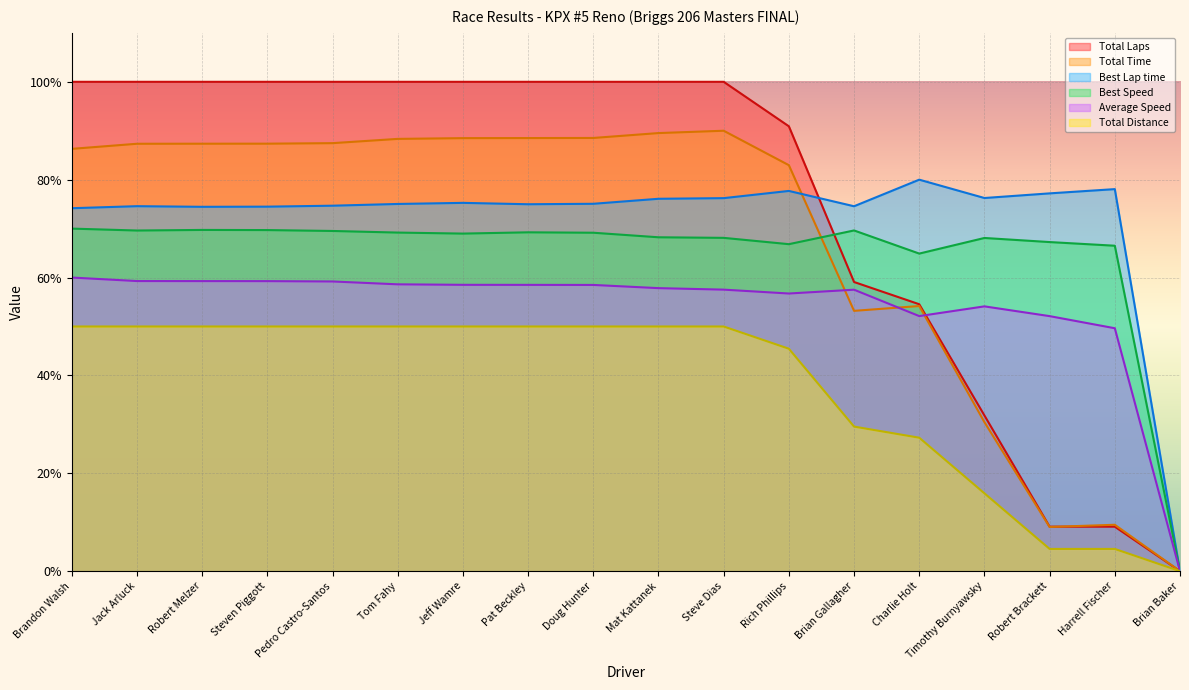

How many lines are shown in the chart?

6